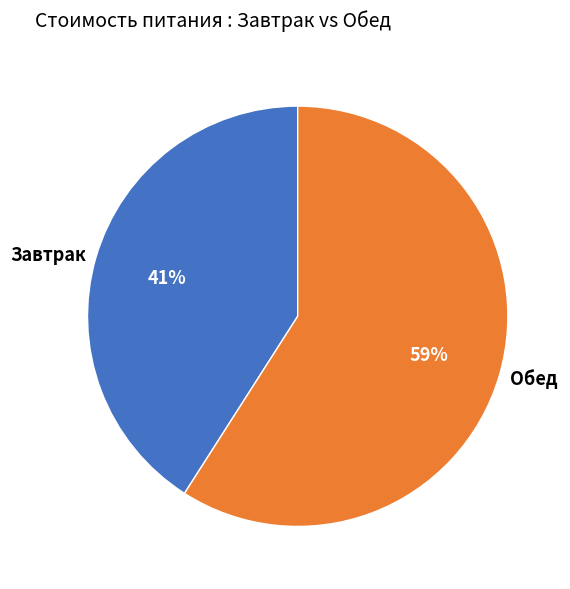

Rank the categories by value from lowest to highest.

Завтрак, Обед